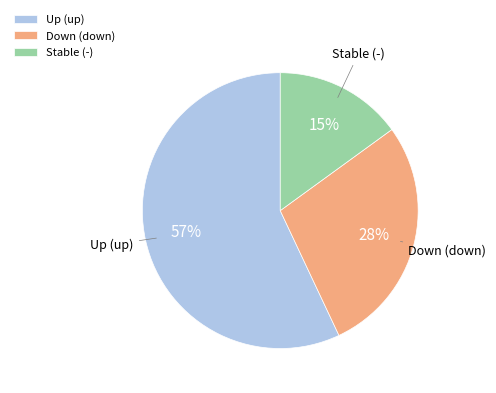

Which category has the smallest portion of the pie?

Stable (-)